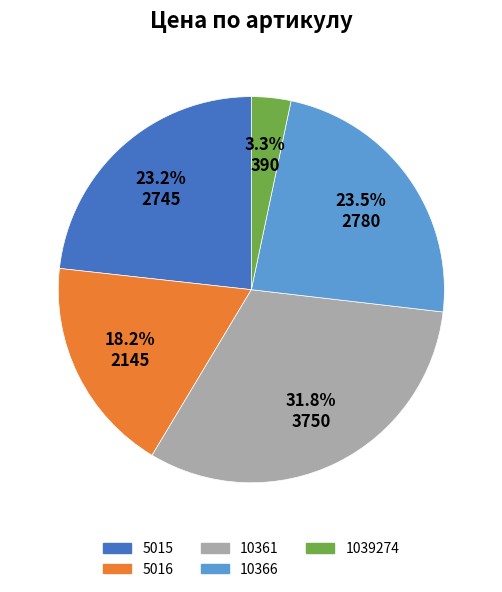

Is there a majority slice in this chart?

No